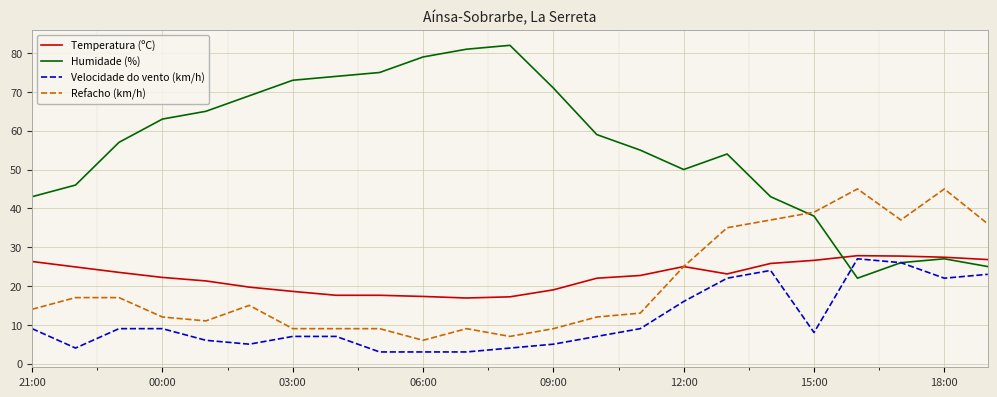

Which series ends up on top after the final intersection of Humidade (%) and Refacho (km/h)?

Refacho (km/h)